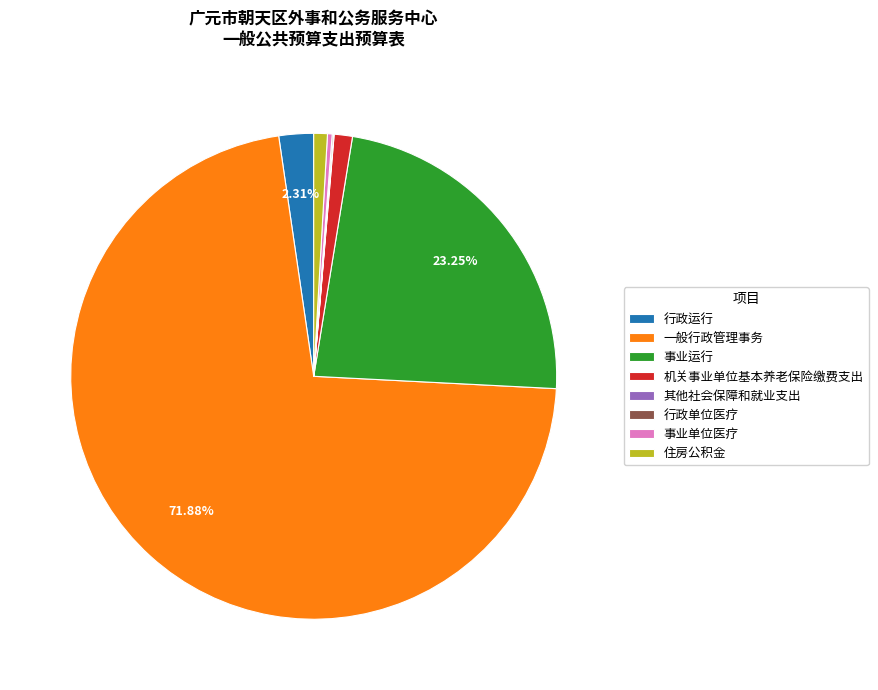

Which slice is the largest?

一般行政管理事务